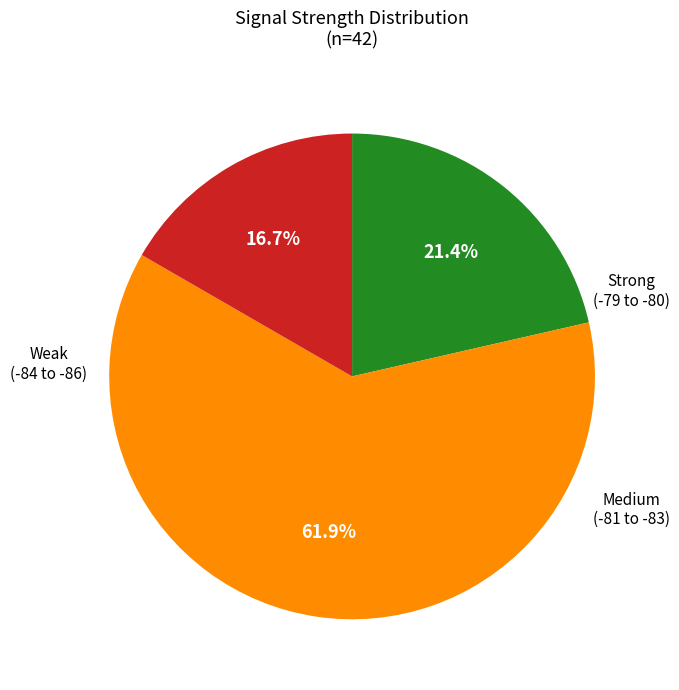

Is there any slice that represents more than half of the pie?

Yes